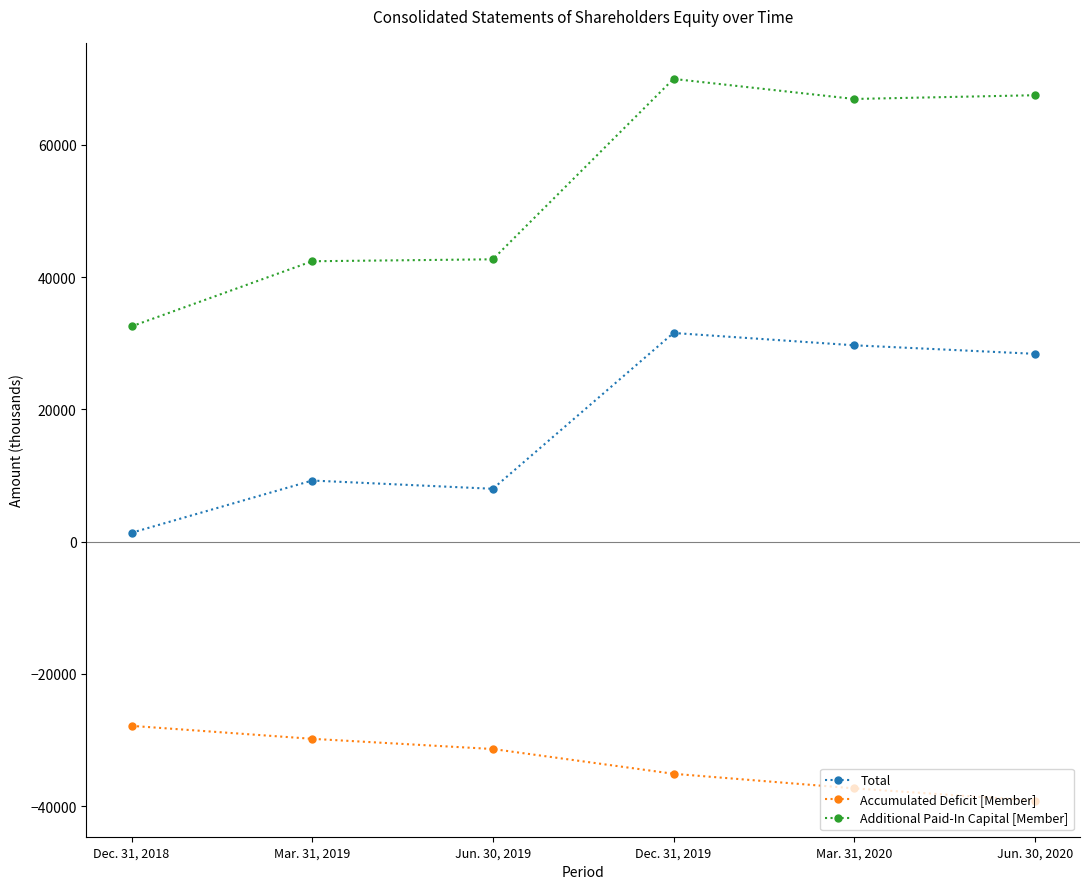

At which category is the sum across all series the highest?

Dec. 31, 2019